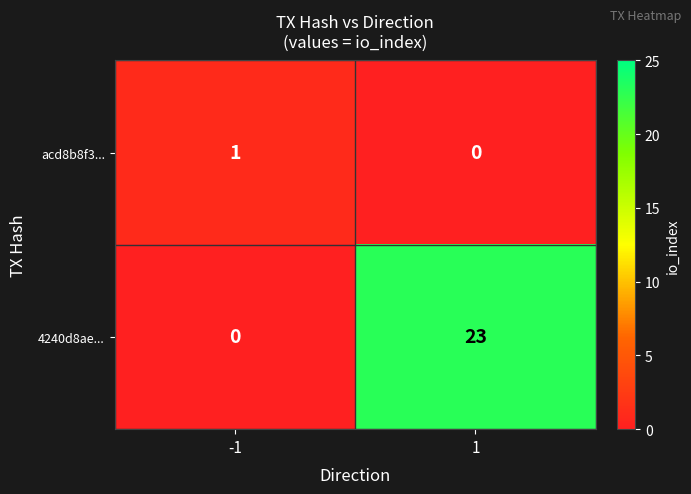

What is the maximum value for 4240d8ae...?

23